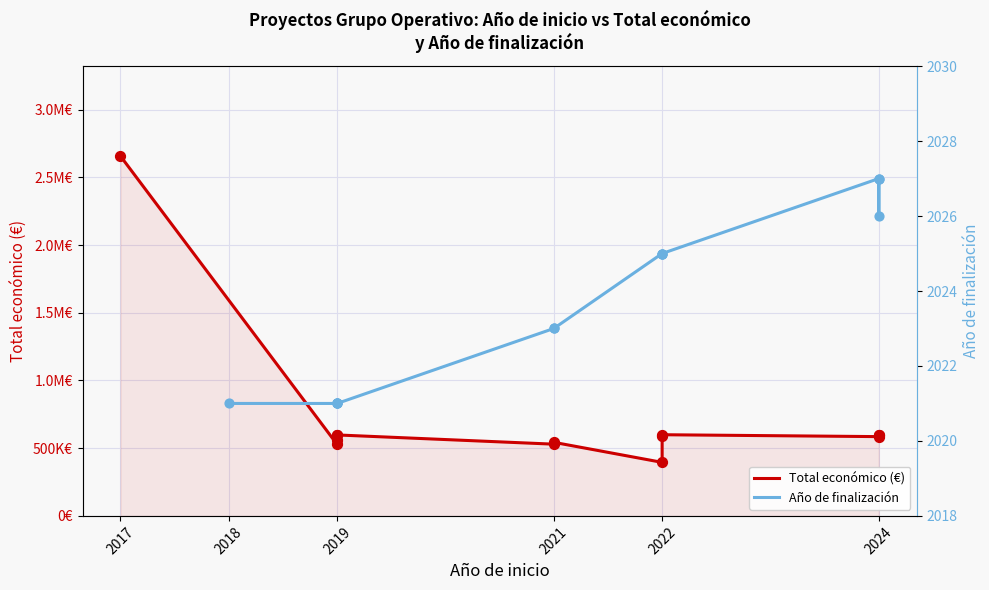

Which series has the widest spread of Y values?

Total económico (€)